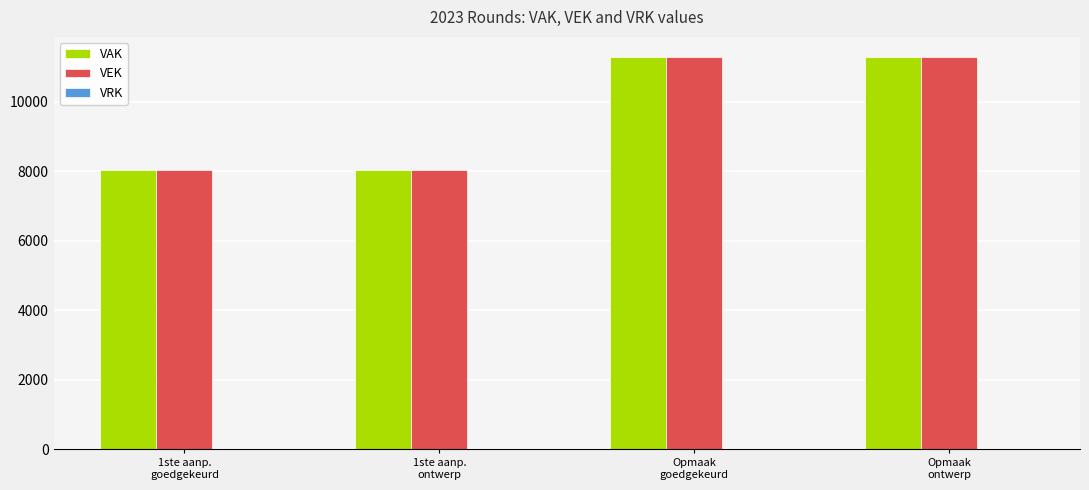

Does the chart contain any negative values?

No